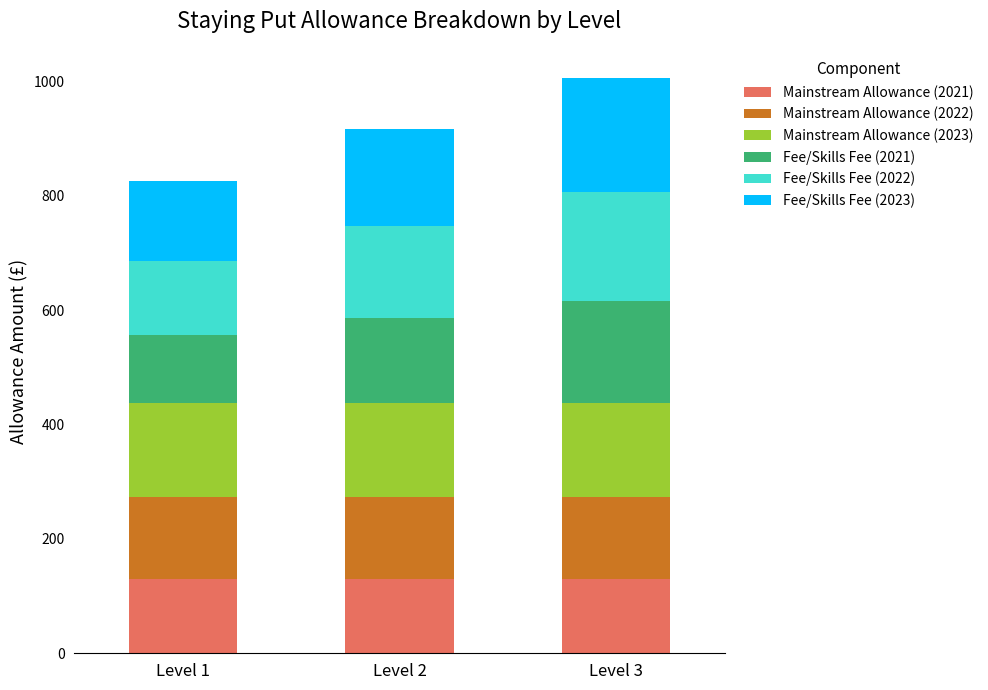

What is the total value across all series at Level 2?

917